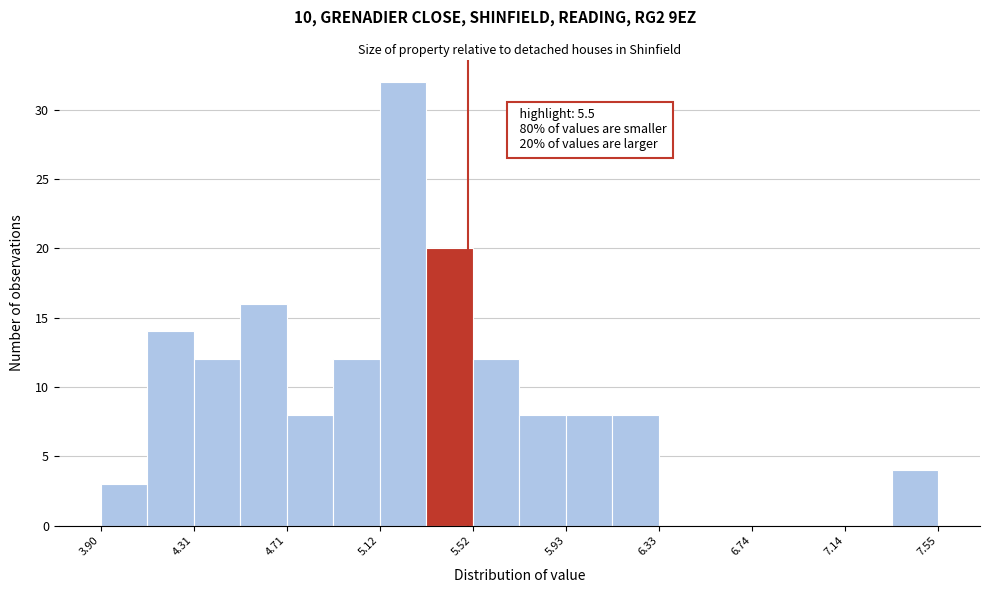

Which range on the x-axis has the tallest bar?

5.10 to 5.30